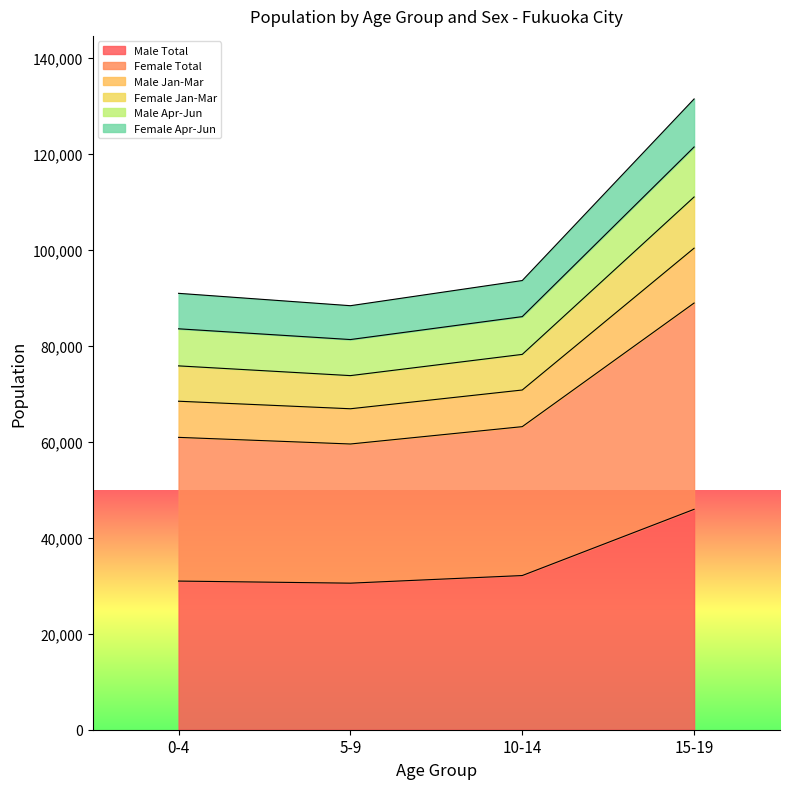

True or false: Female Jan-Mar and Female Total cross at least once.

False